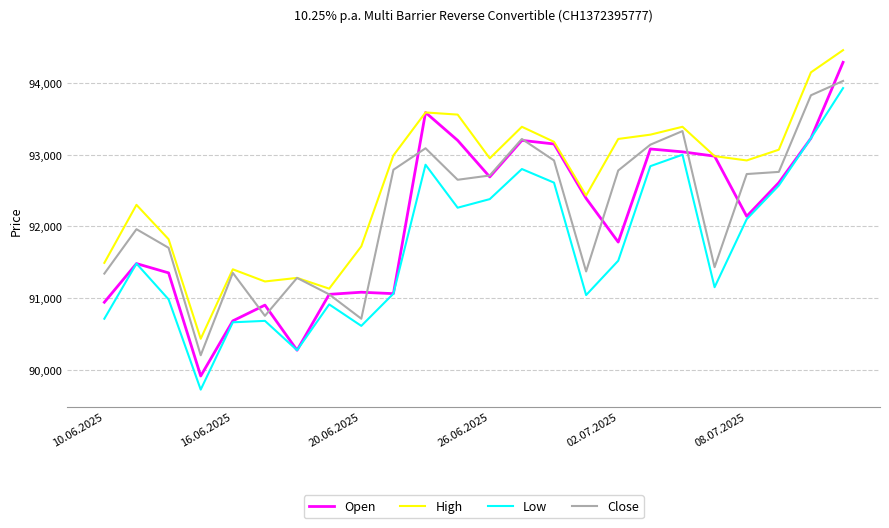

Which series has the largest total across all categories?

High